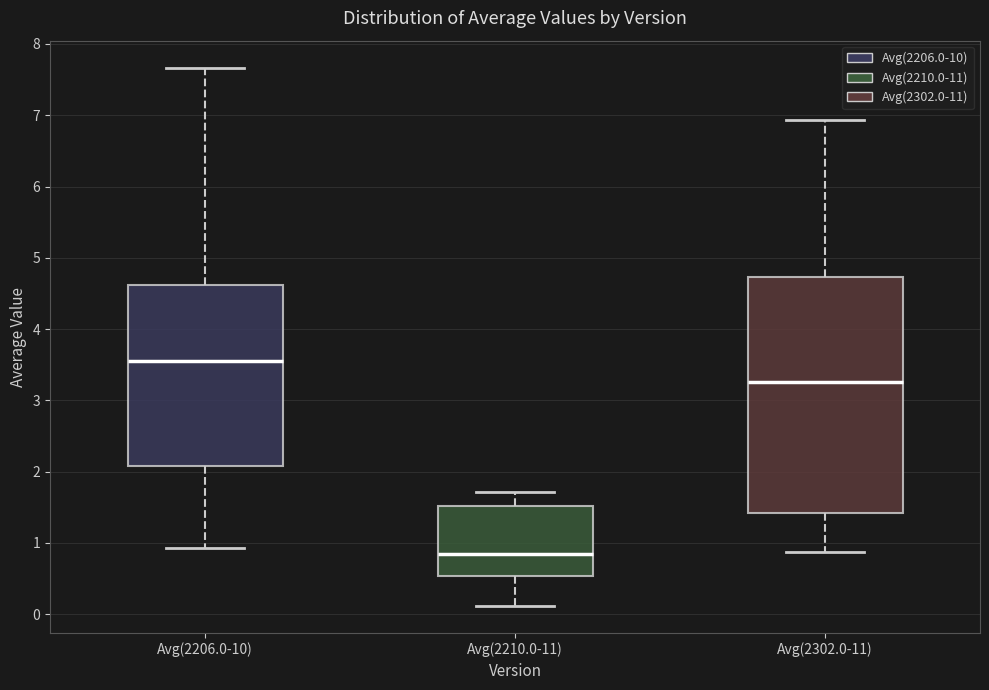

Which box has the lowest median line?

Avg(2210.0-11)